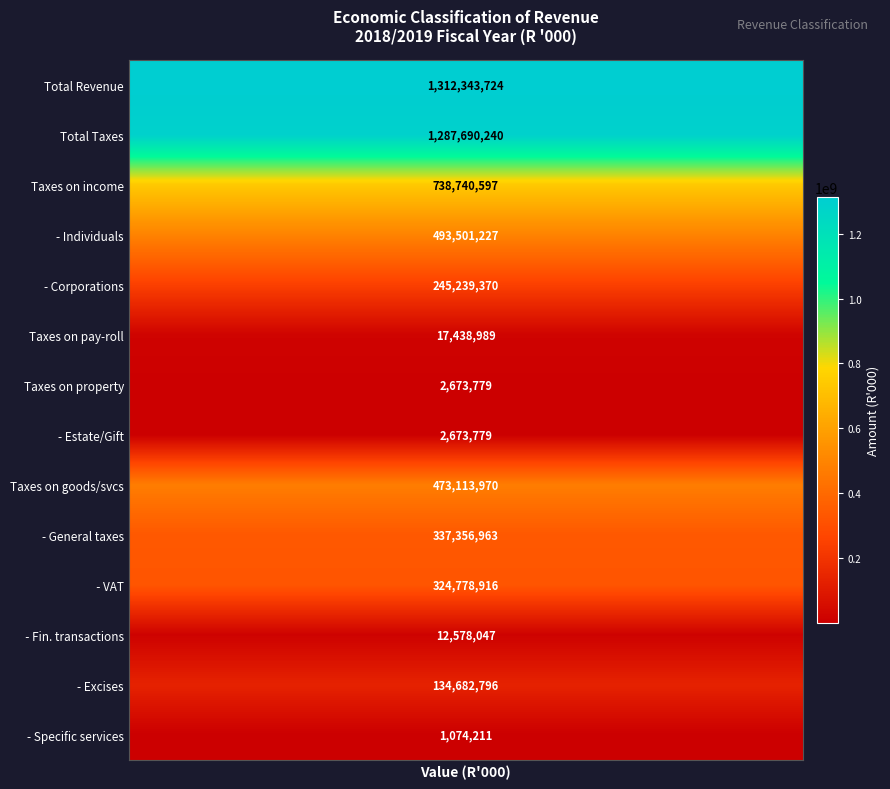

What is the maximum value shown in the chart?

1312343724